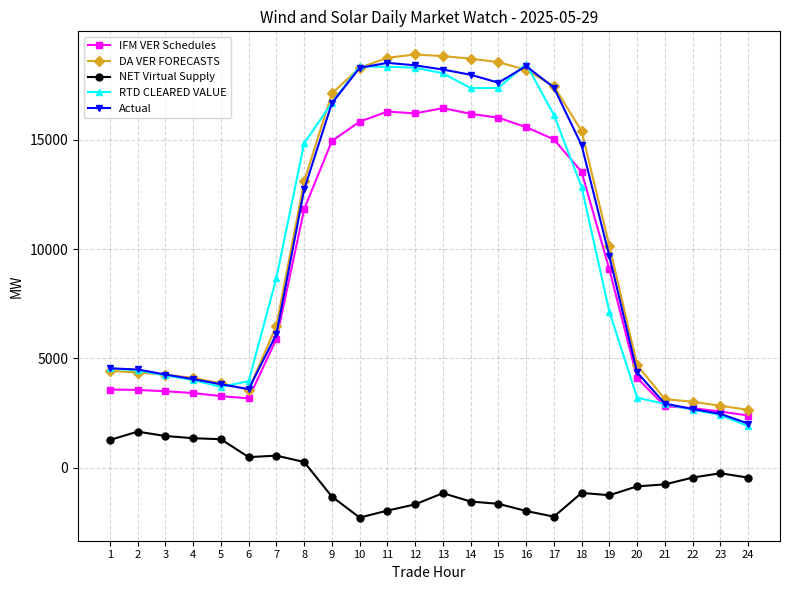

Is the value of IFM VER Schedules at 13 greater than the value of Actual at 22?

Yes